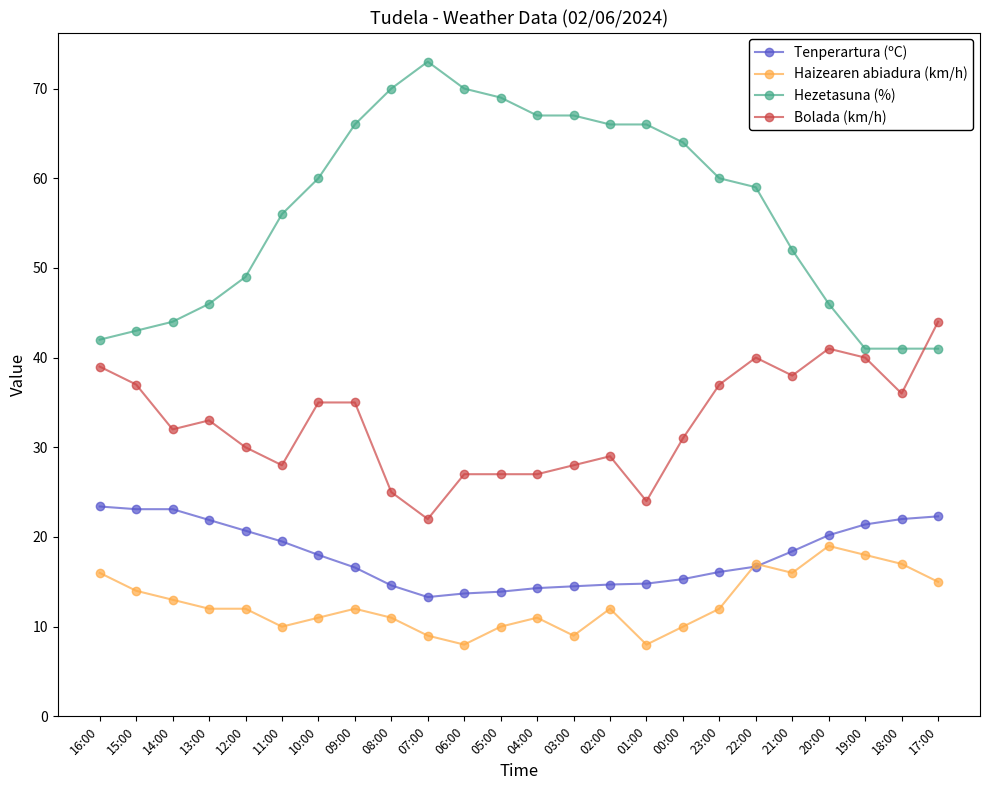

Where is Hezetasuna (%) nearest to the value 57?

11:00